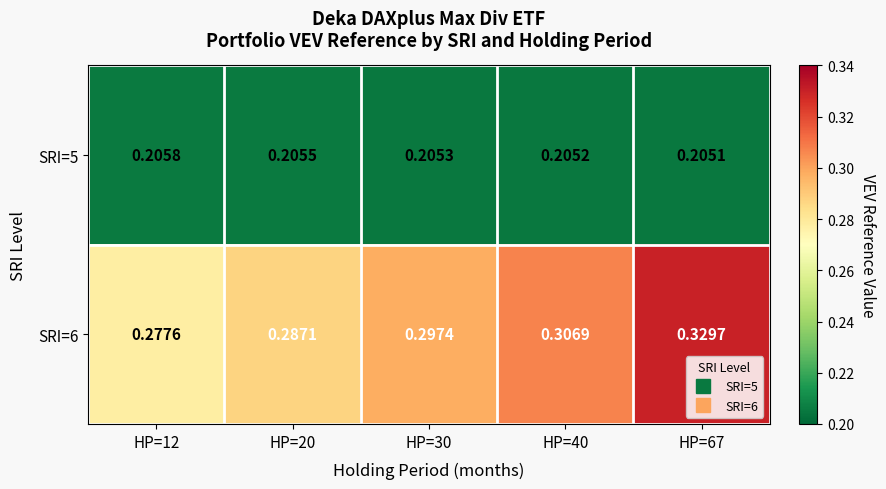

Rank the series by their average value, from highest to lowest.

SRI=6, SRI=5